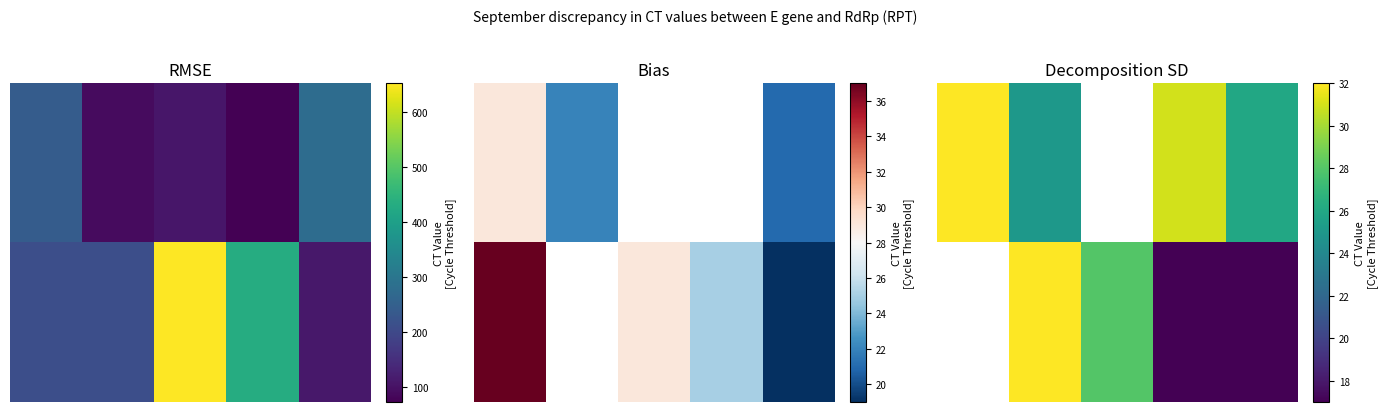

How many values in the 0.00 series exceed 26?

2